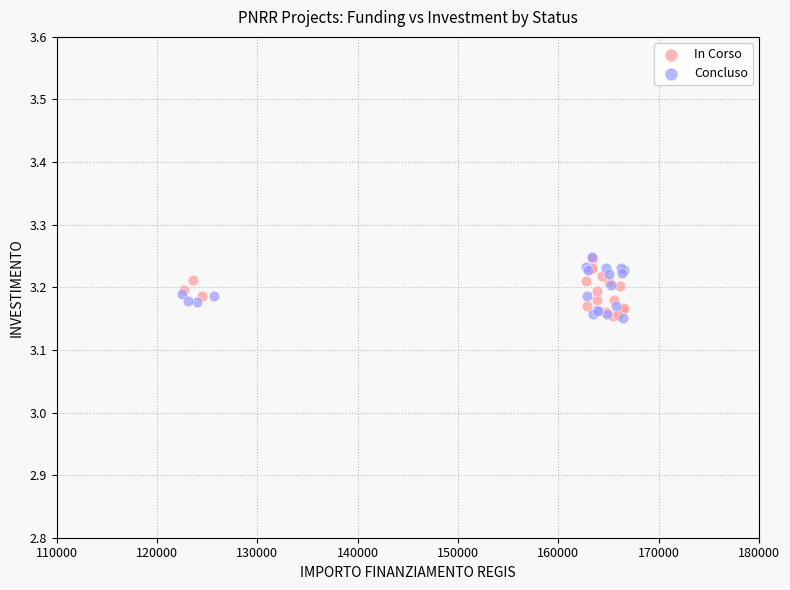

What are all the series names shown in the legend?

In Corso, Concluso